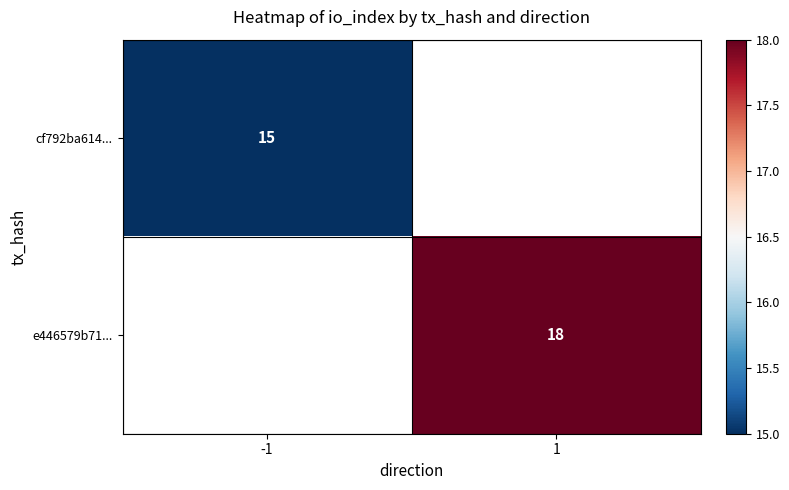

Is it true that e446579b71... equals 9 at 1?

False